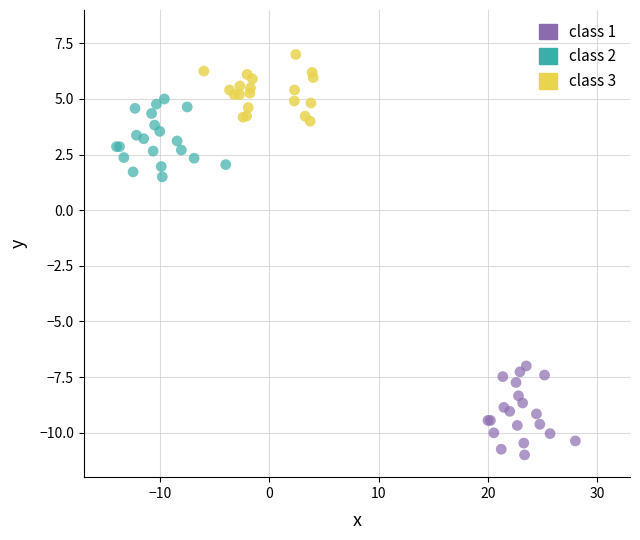

What are all the series names shown in the legend?

class 1, class 2, class 3